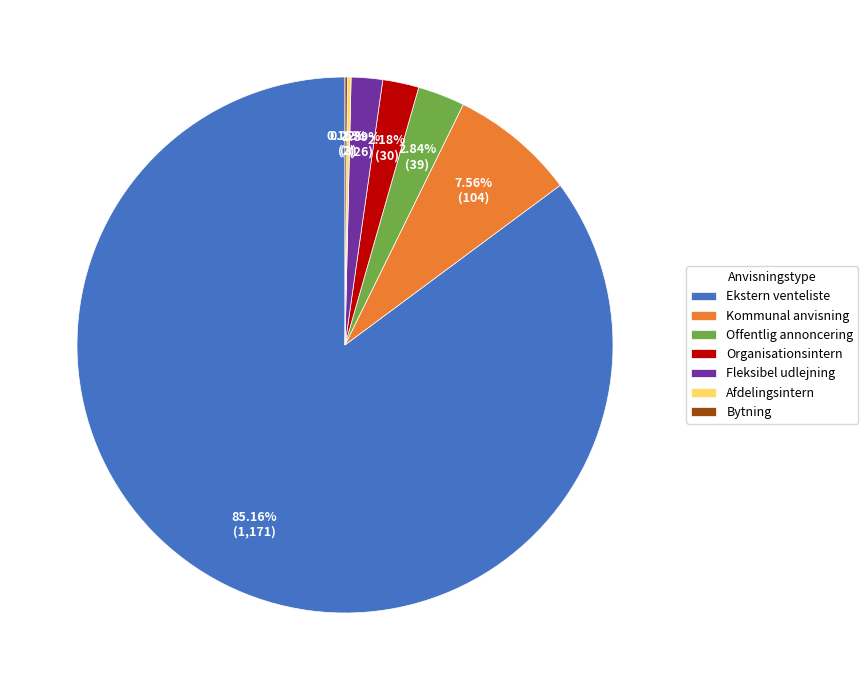

What percentage do Fleksibel udlejning and Kommunal anvisning together represent?

9.5%